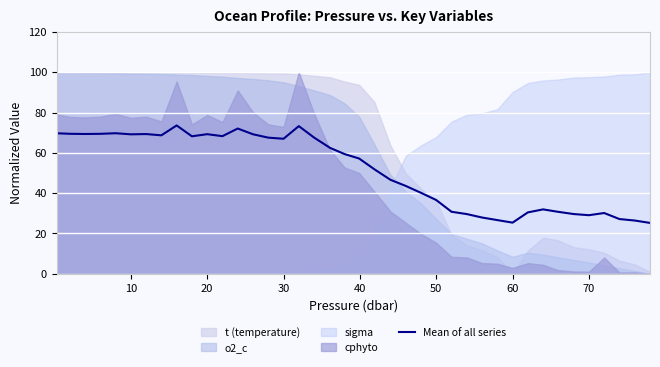

The Mean of all series series shows 38.8 at 60. True or false?

False